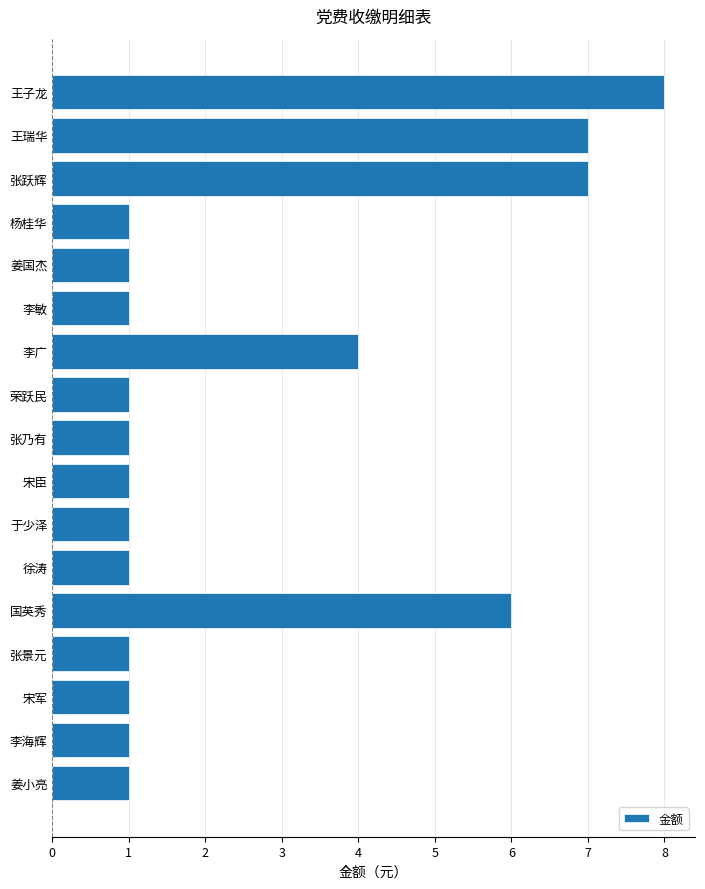

Reading top to bottom, what are all the values shown in this chart?

8	7	7	1	1	1	4	1	1	1	1	1	6	1	1	1	1